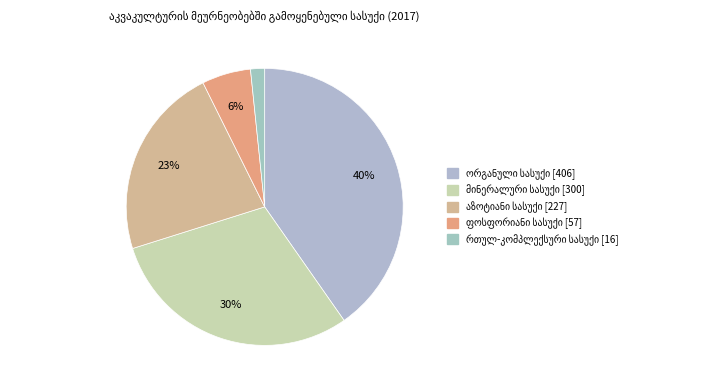

Does რთულ-კომპლექსური სასუქი account for over 50% of the chart?

No